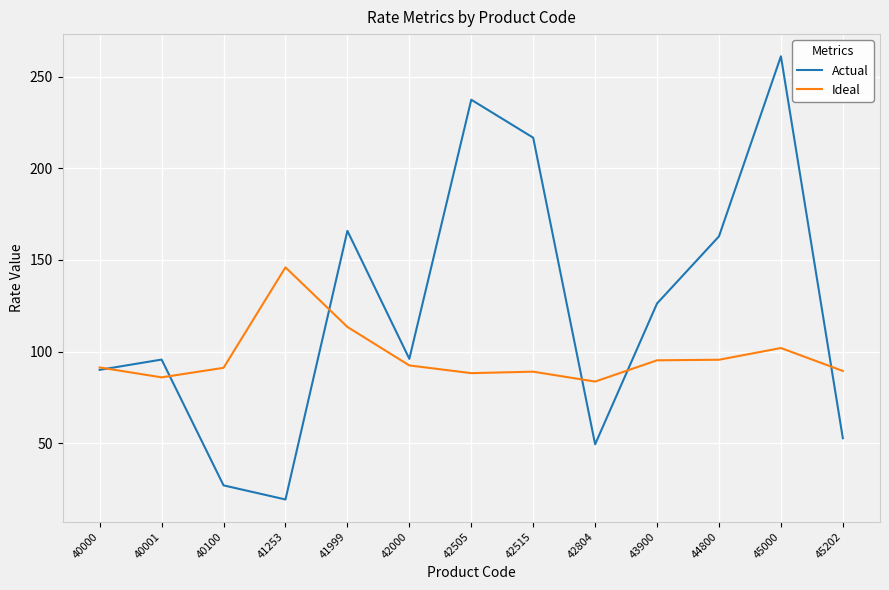

Read the Actual value at 44800.

162.9